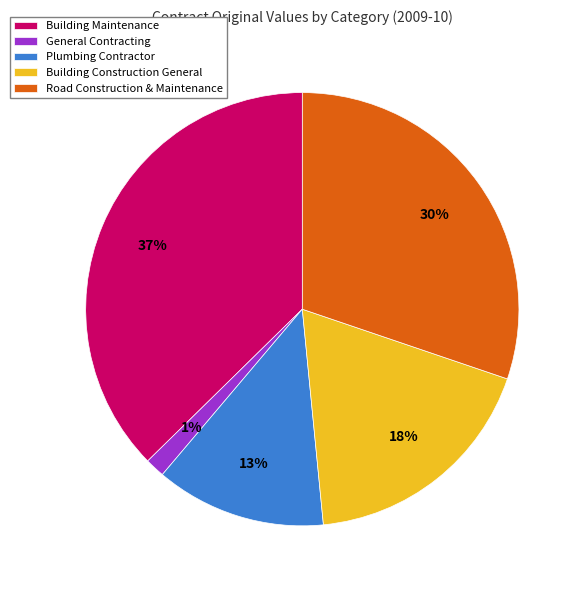

Which slice is the smallest?

General Contracting